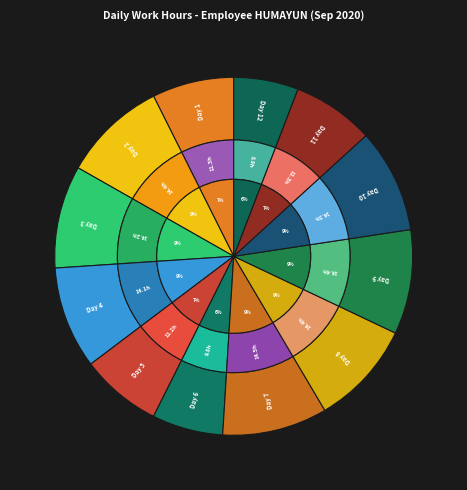

Which slice is the largest?

Day 7